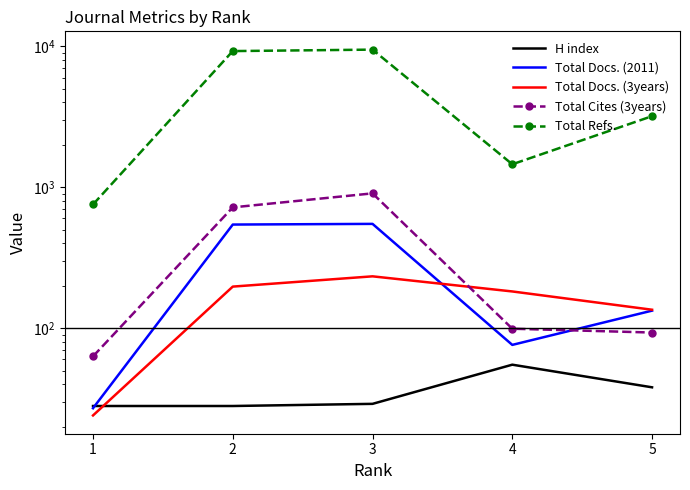

Which series has the largest range (max minus min)?

Total Refs.